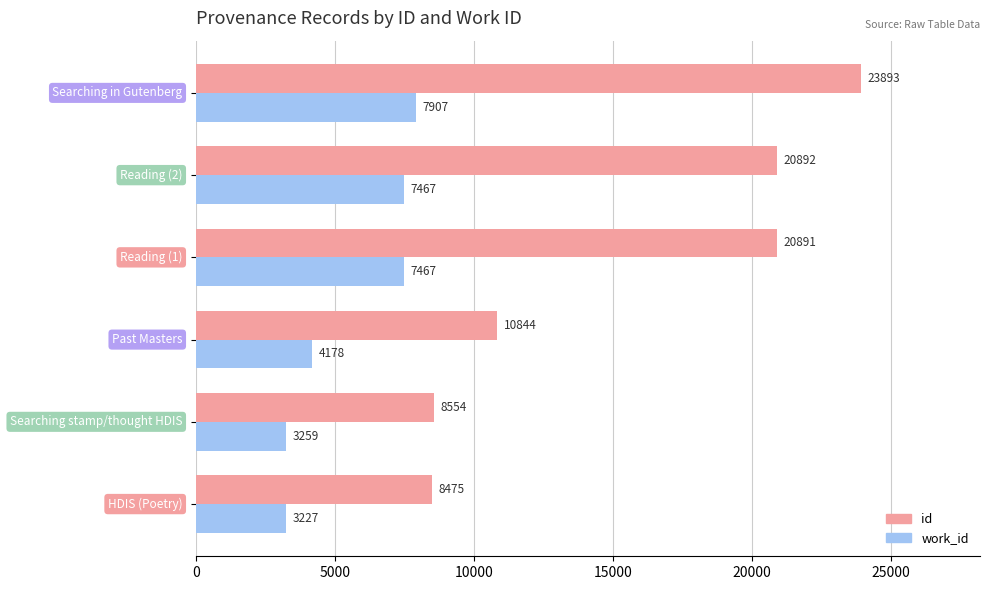

What is the maximum value for work_id?

7907